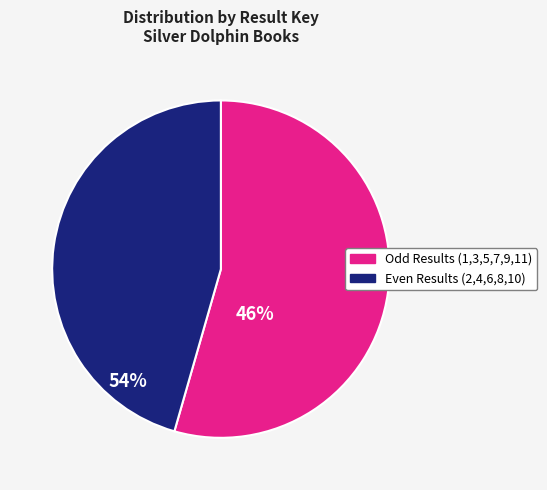

Is there any slice that represents more than half of the pie?

Yes